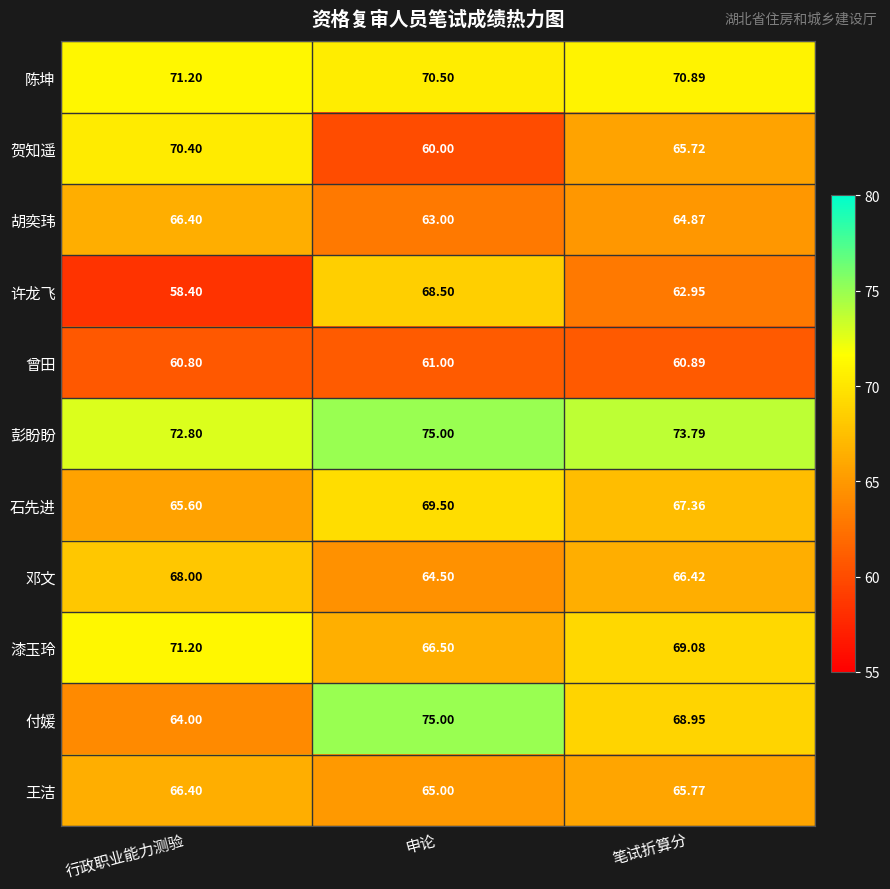

How many distinct data groups are displayed?

11